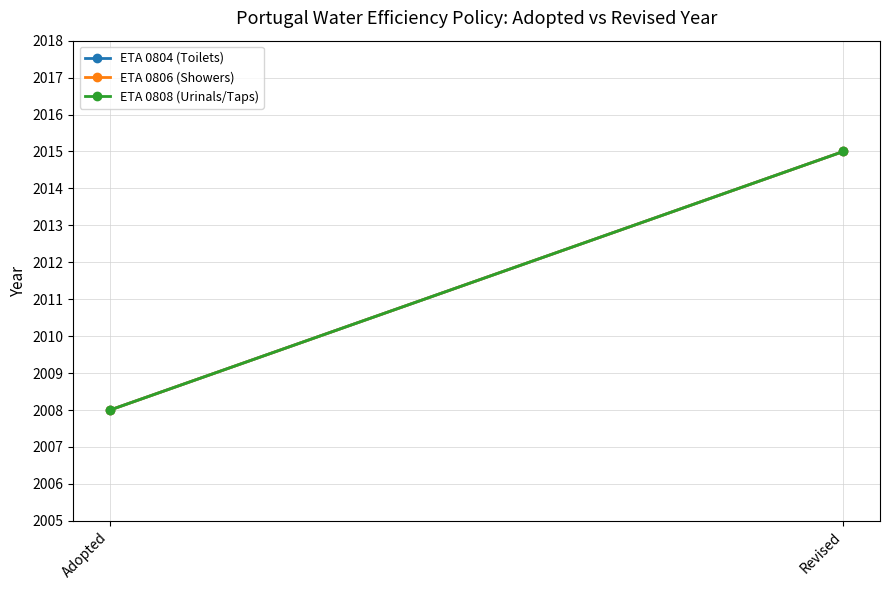

At which category is the sum across all series the highest?

Revised